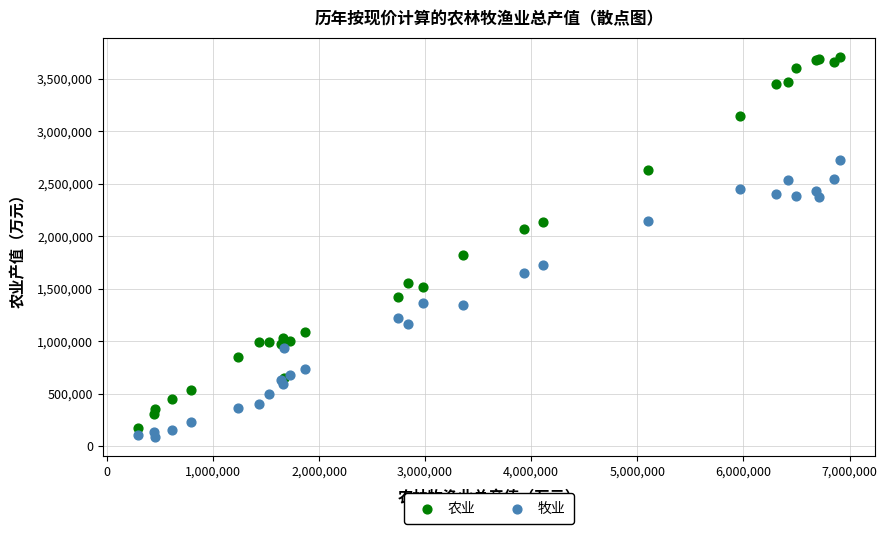

What is the X range (max minus min) for the scatter plot?

6618535